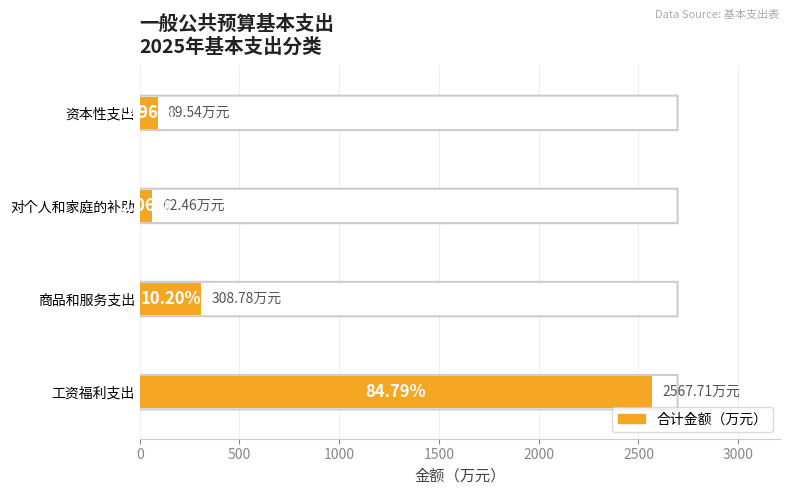

How many bars are there in total?

4